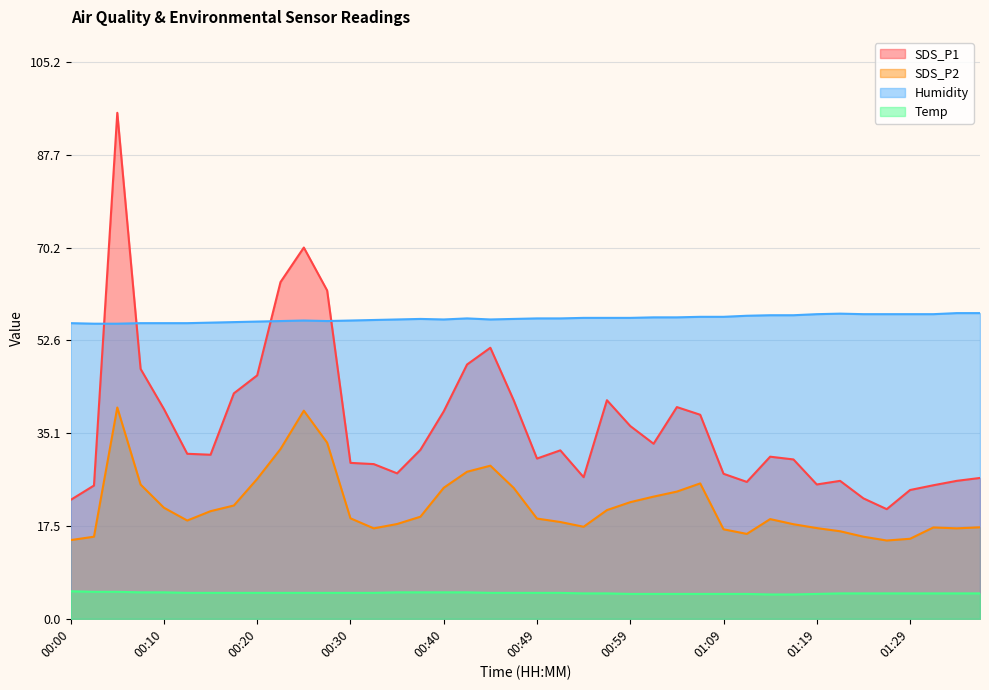

What is the total value across all series at 00:15?

112.3